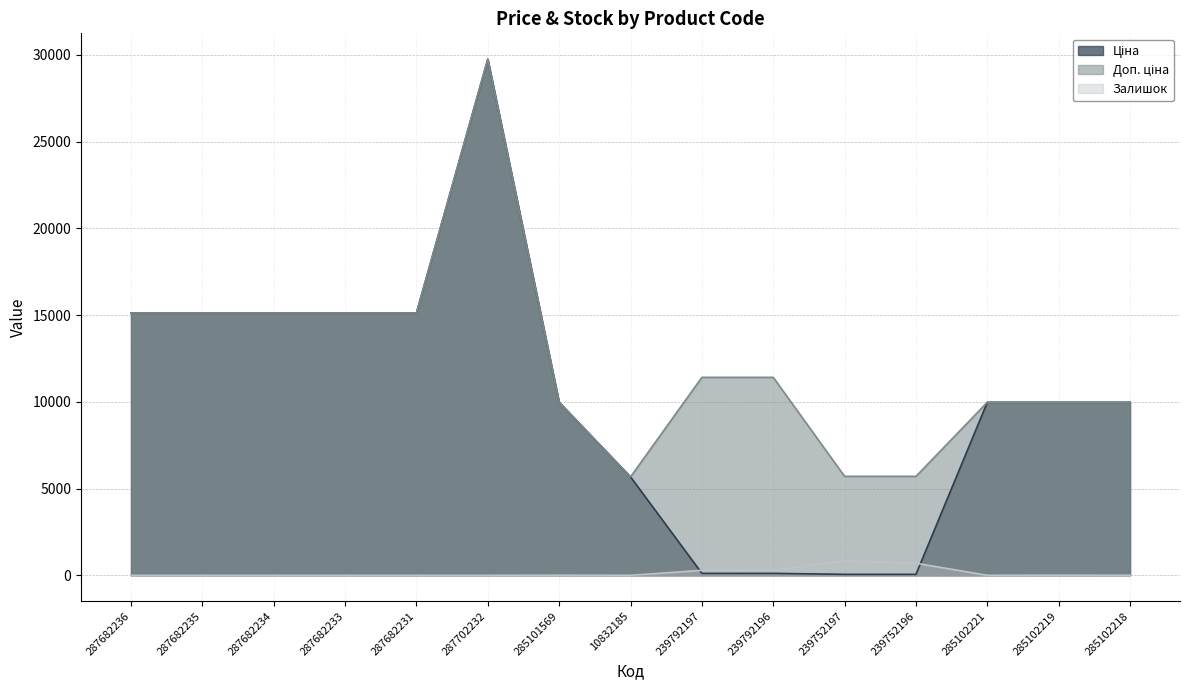

The value of Залишок at 239792196 is 413.4. True or false?

False